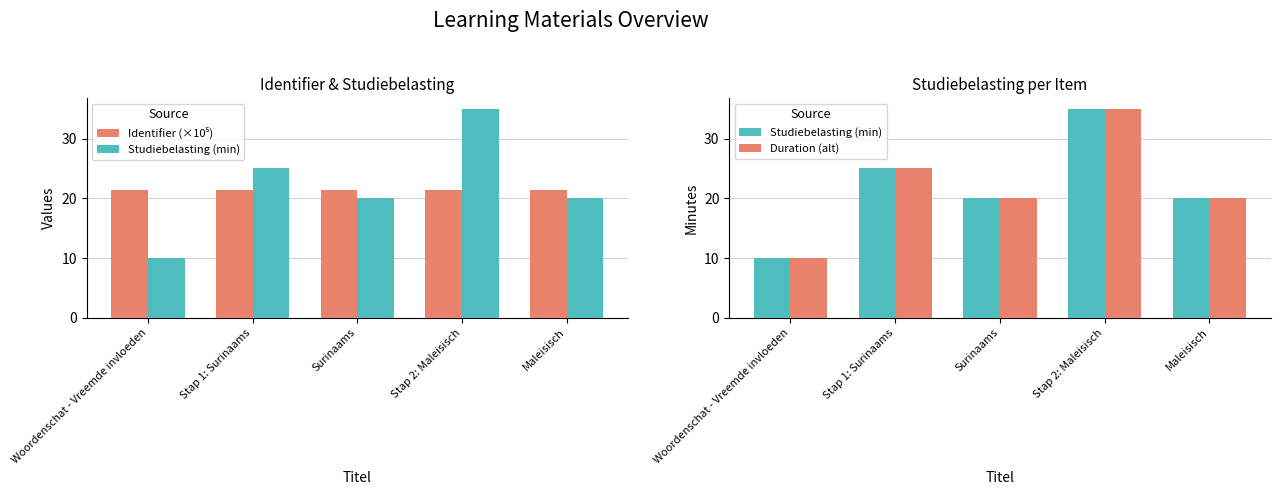

What is the average value of the Duration (alt) series?

22.0